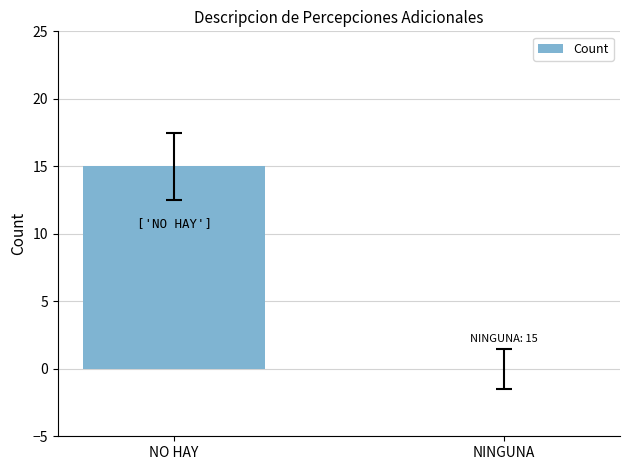

True or false: the data shows 0 at NINGUNA.

True